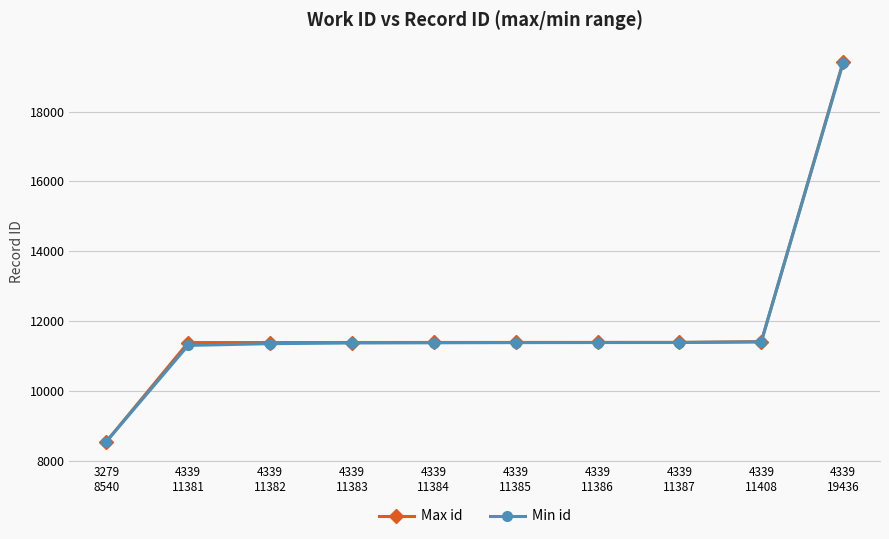

What position from the right is 4339
11386?

4